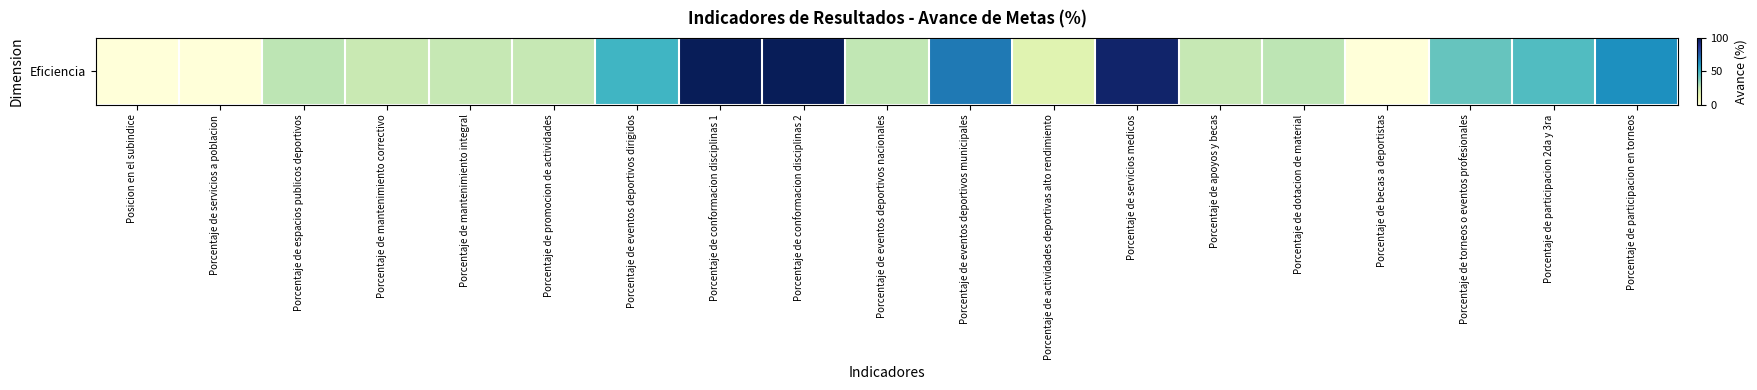

How many data points are less than 26?

9